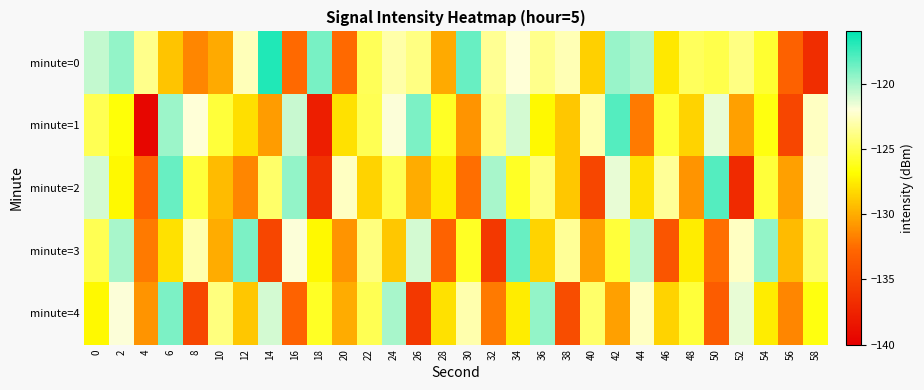

At which category is the sum across all series the highest?

6